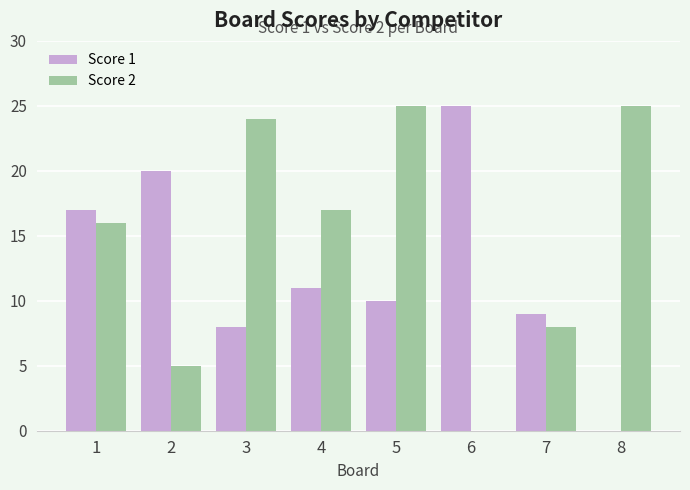

At which category is the sum across all series the highest?

5